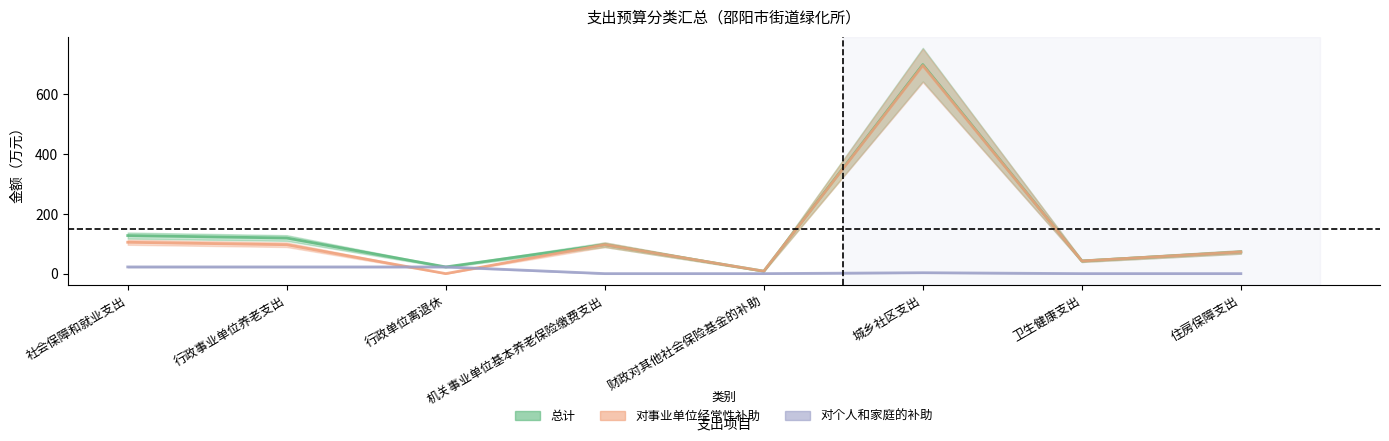

How many interior local peaks does the 对个人和家庭的补助 series have?

1